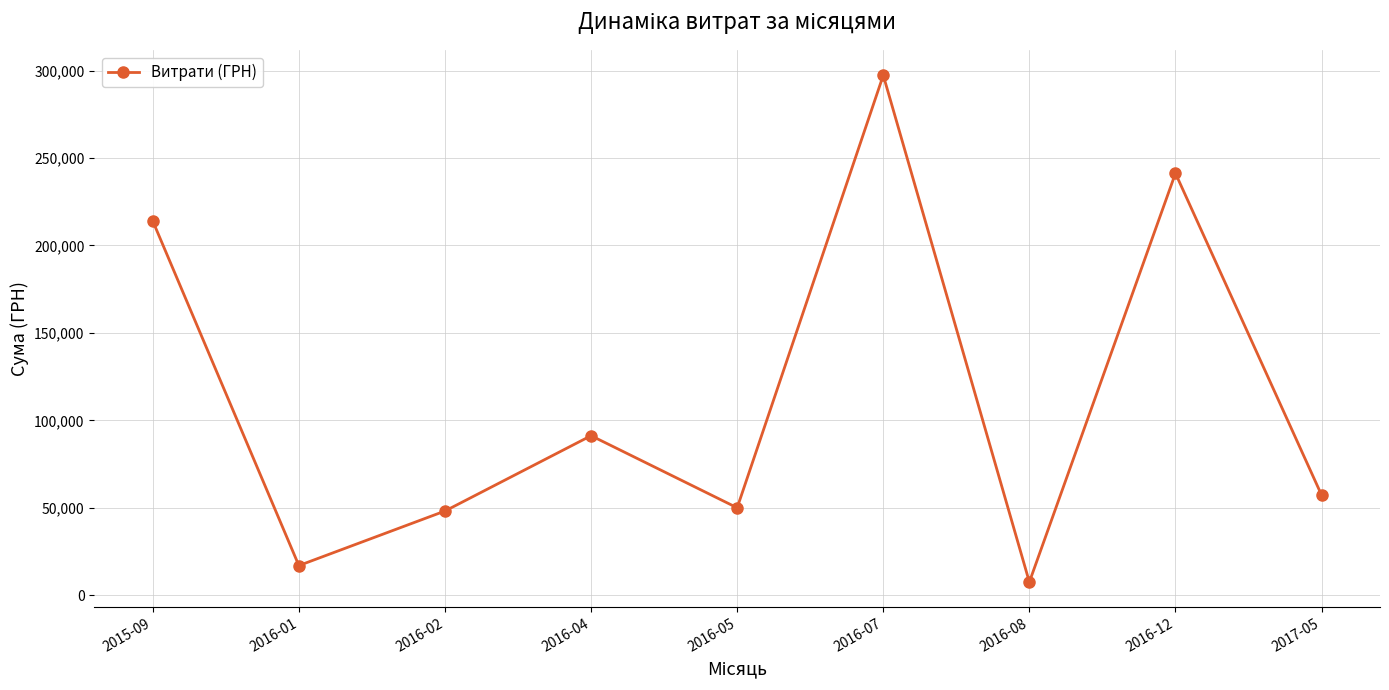

How many data points does each series have?

9